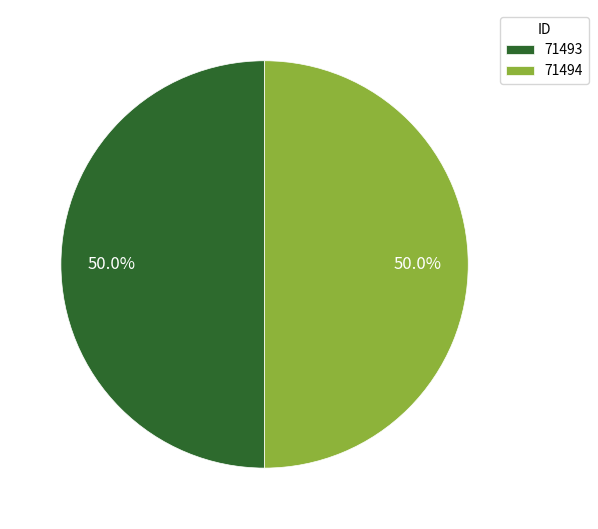

True or false: 71494 accounts for 50% of the total.

True